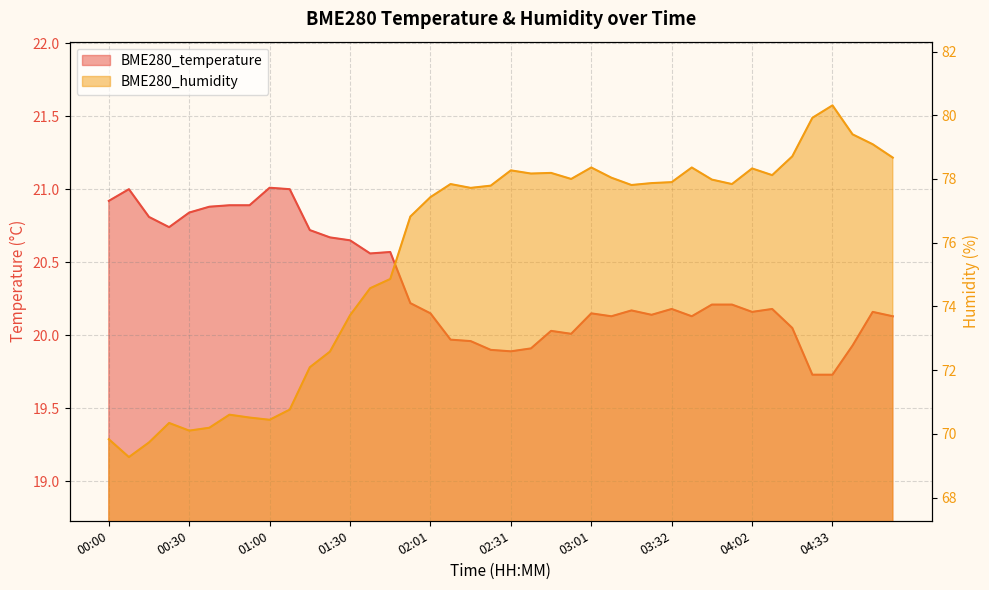

What is the total value across all series at 00:15?

90.5